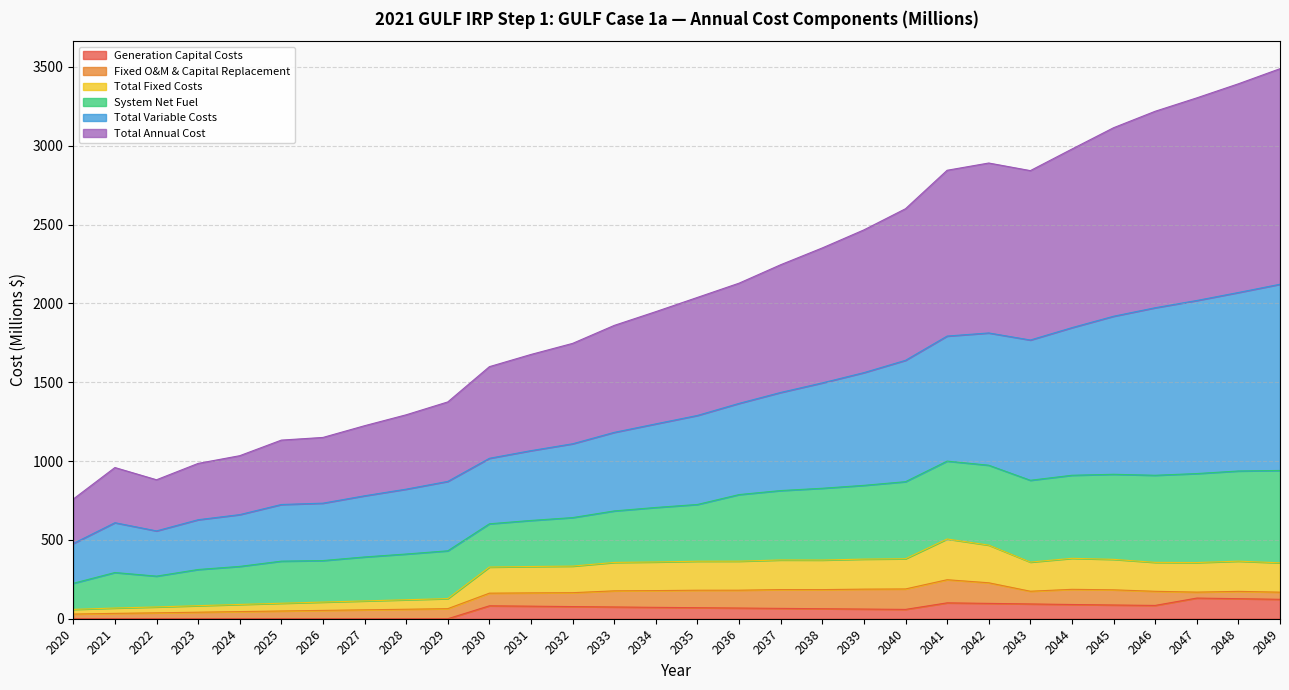

How many interior local peaks does the Total Variable Costs series have?

2